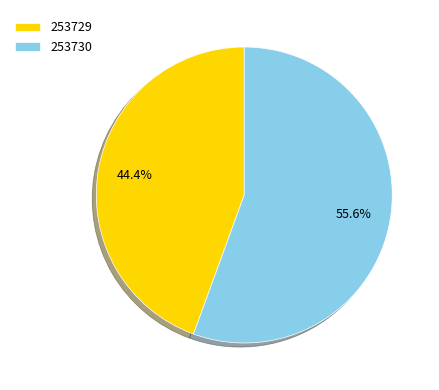

Which slice is the largest?

253730